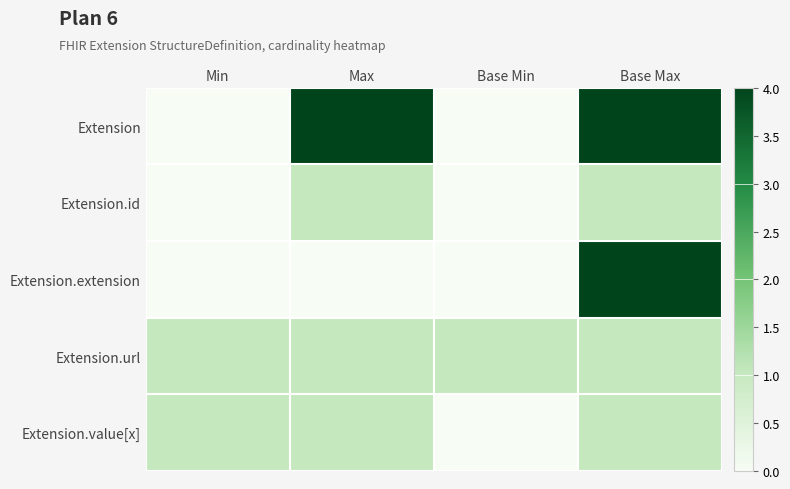

Reading left to right, list all the values displayed in this chart.

Extension: Min=0	Max=4	Base Min=0	Base Max=4
Extension.id: Min=0	Max=1	Base Min=0	Base Max=1
Extension.extension: Min=0	Max=0	Base Min=0	Base Max=4
Extension.url: Min=1	Max=1	Base Min=1	Base Max=1
Extension.value[x]: Min=1	Max=1	Base Min=0	Base Max=1